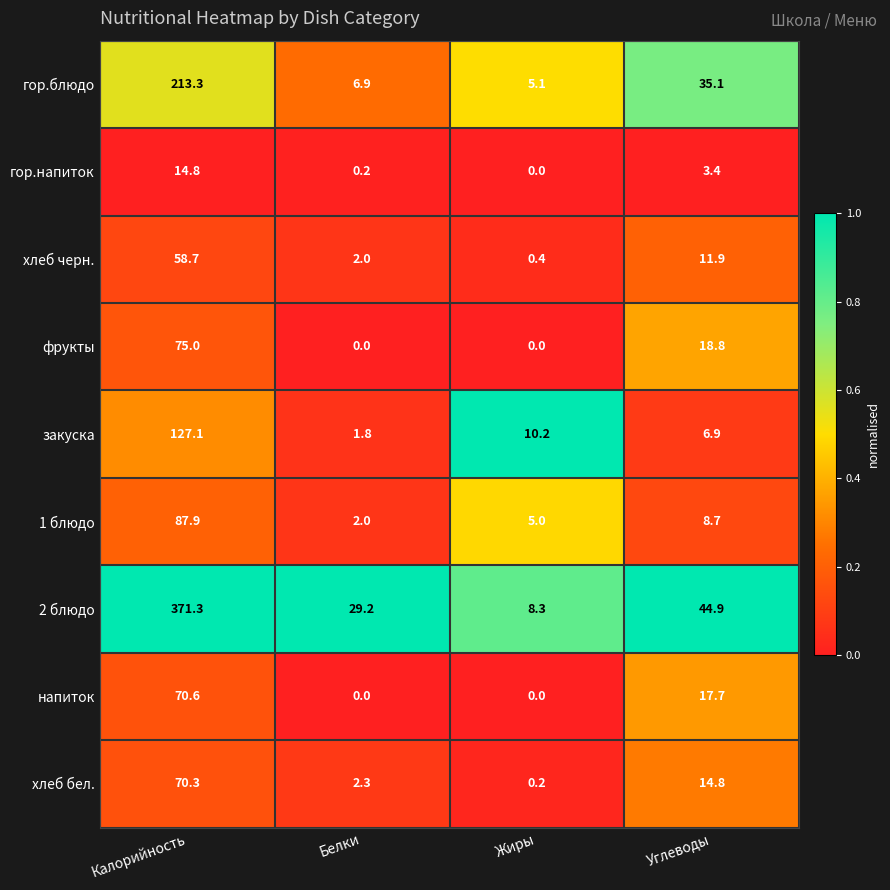

Rank the series at Калорийность from lowest to highest value.

гор.напиток, хлеб черн., хлеб бел., напиток, фрукты, 1 блюдо, закуска, гор.блюдо, 2 блюдо